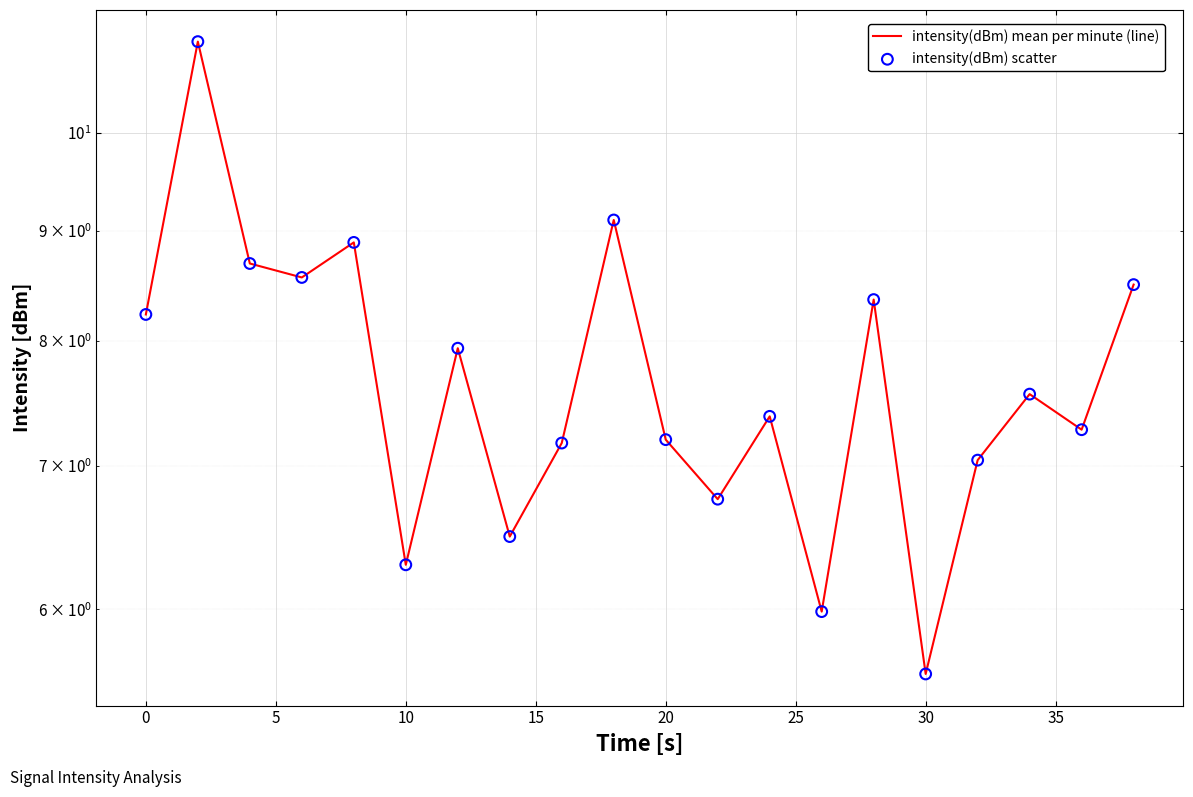

Which series reaches the minimum Y coordinate?

intensity(dBm) mean per minute (line)